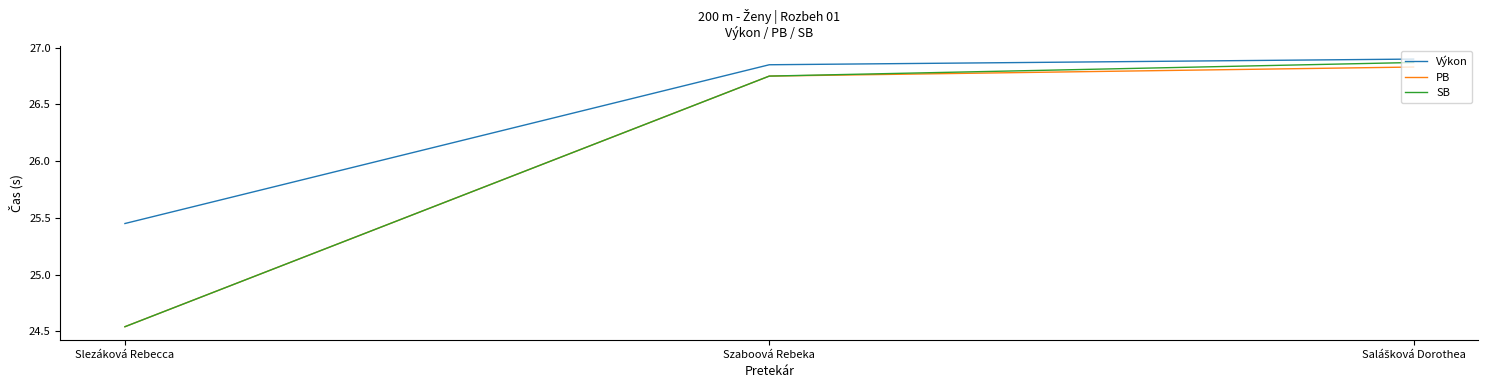

Is it true that SB equals 11.3 at Szaboová Rebeka?

False